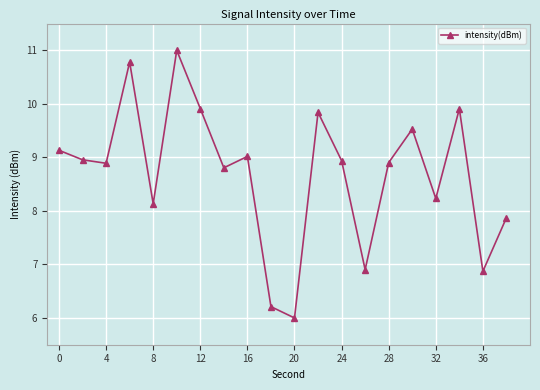

How many lines are shown in the chart?

1